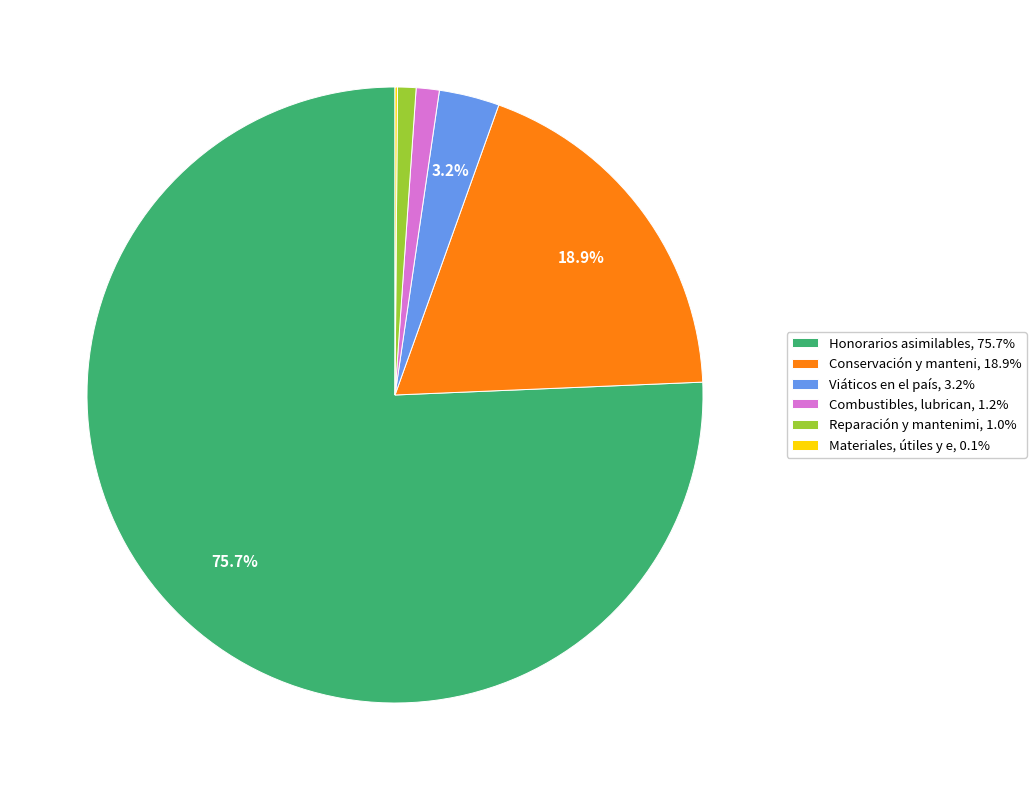

Is Honorarios asimilables, 75.7% the majority of the pie?

Yes